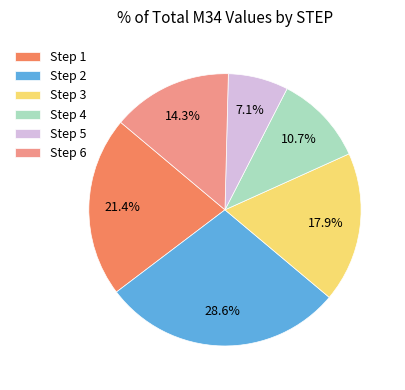

How much of the chart is everything except Step 6?

85.7%